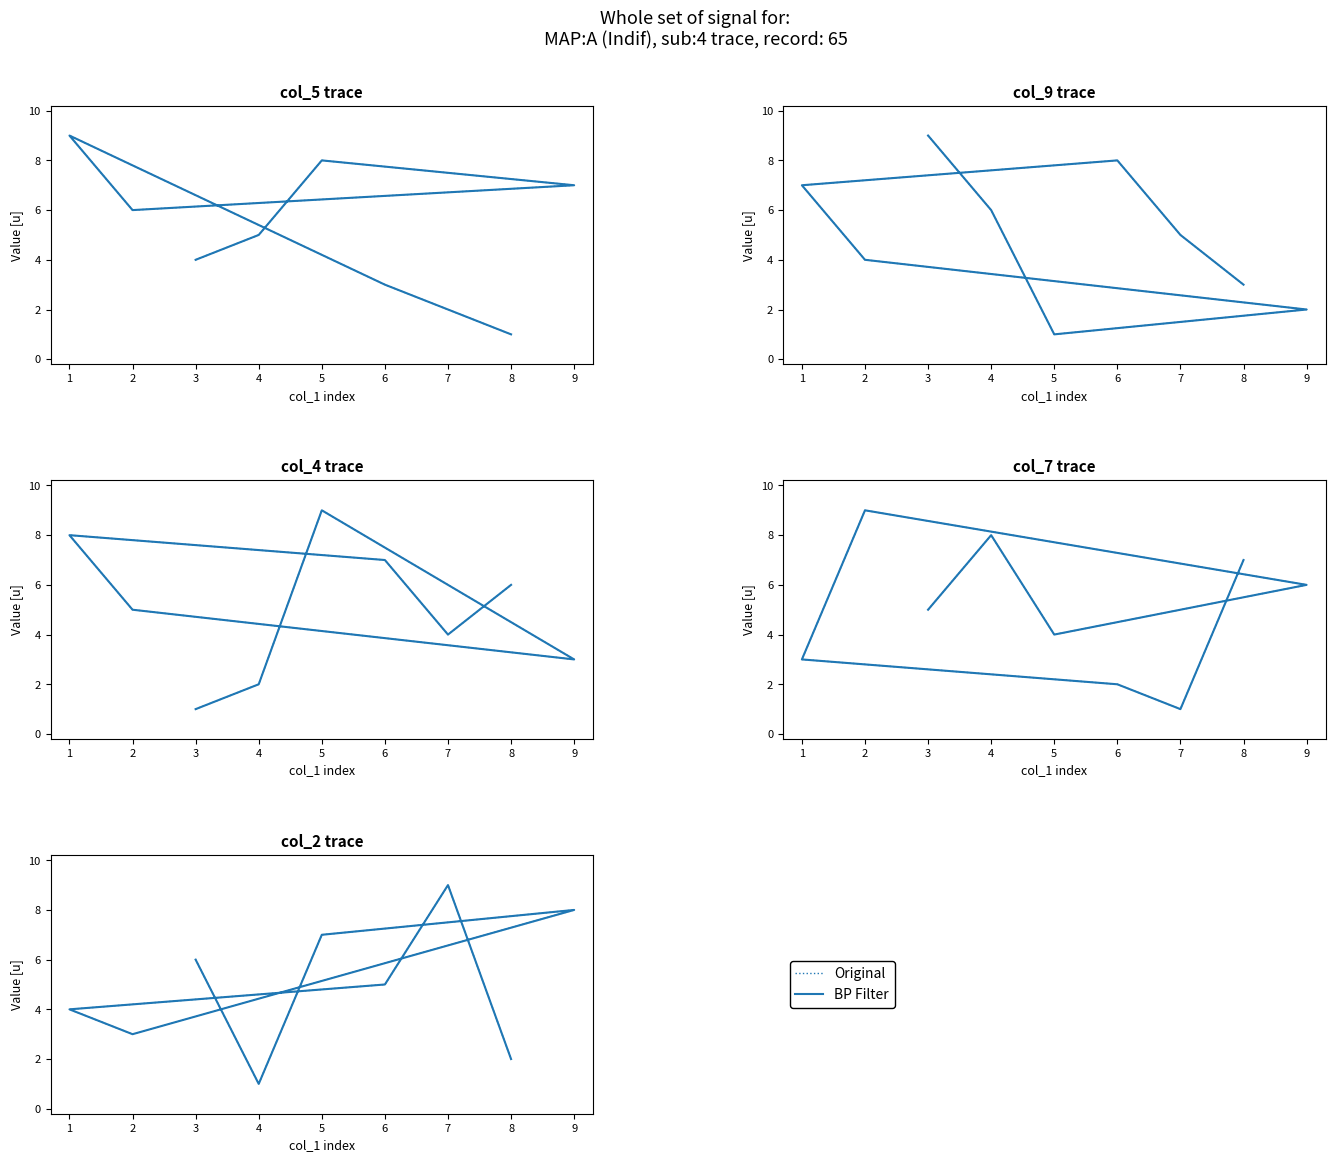

At which category does the chart reach its peak across all series?

7